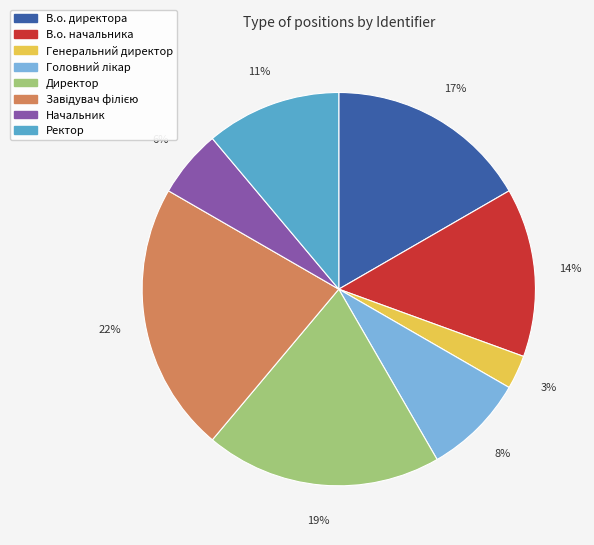

Does Начальник account for over 50% of the chart?

No